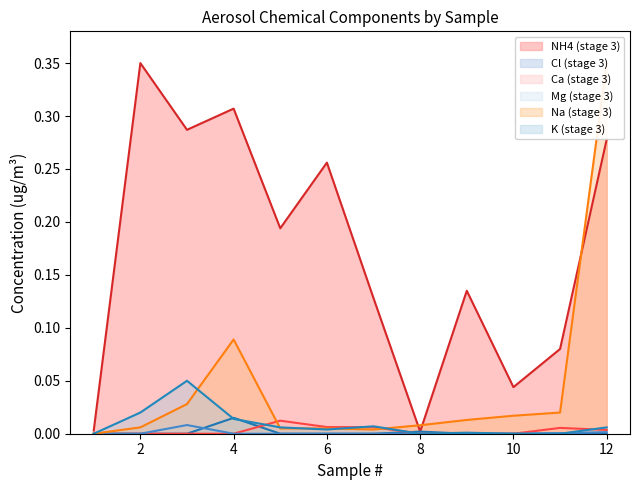

True or false: Cl (stage 3) has a value of 0.0 at 6.

True